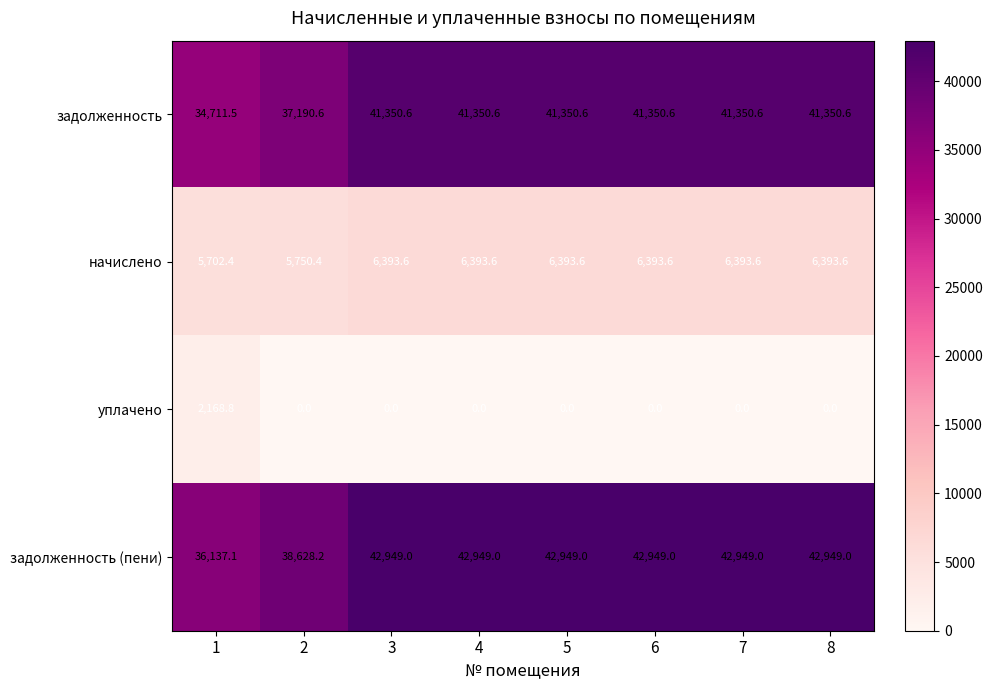

Which series has the largest range (max minus min)?

задолженность (пени)